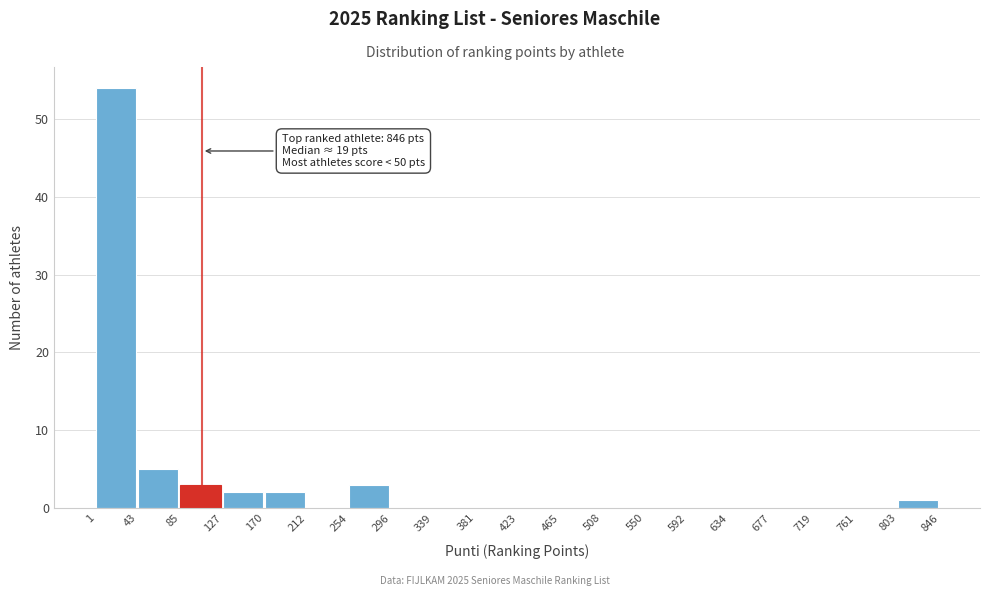

Which range on the x-axis has the tallest bar?

1 to 43